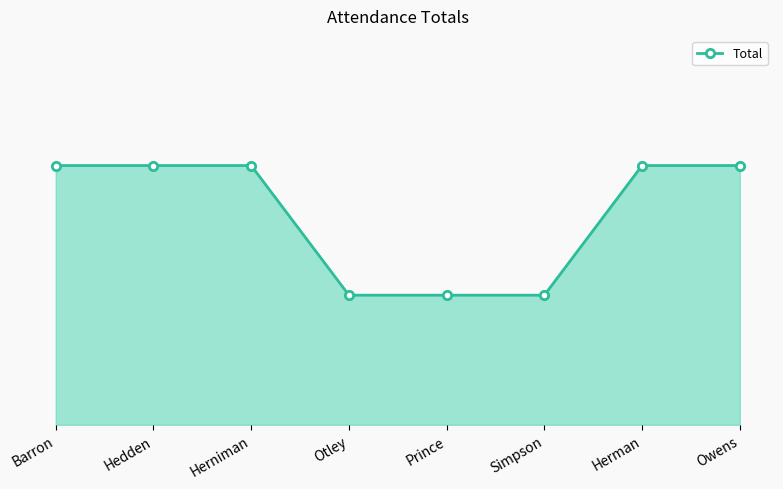

Does the chart have visible grid lines?

No